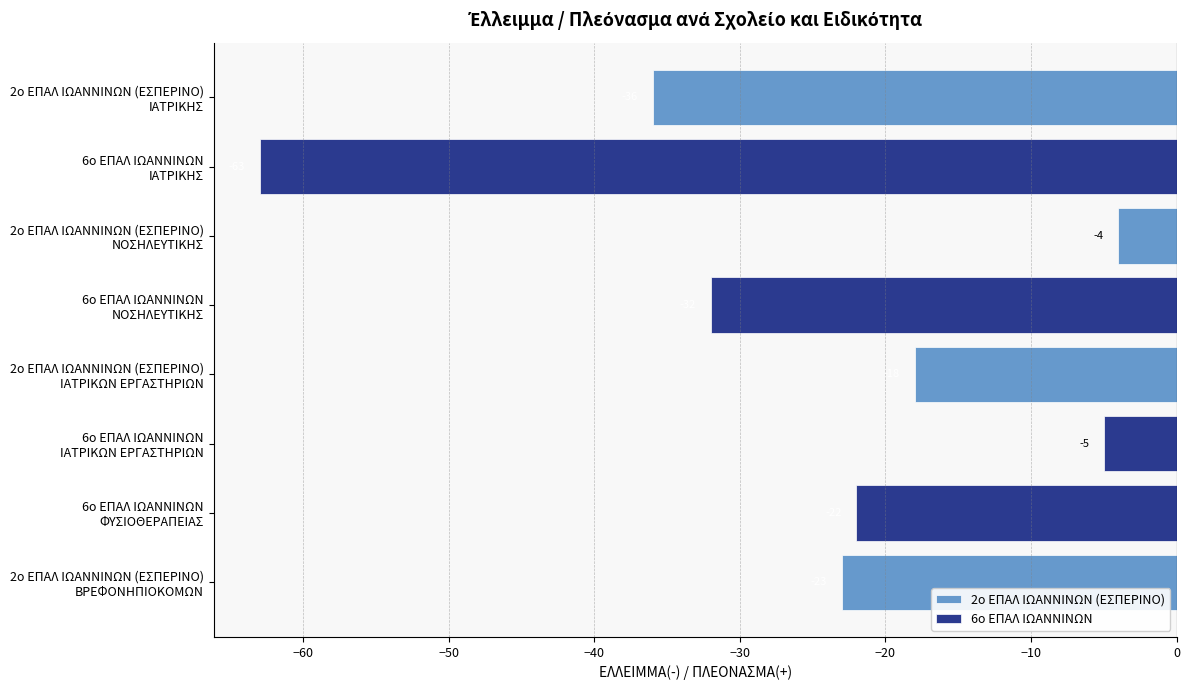

How many 2ο ΕΠΑΛ ΙΩΑΝΝΙΝΩΝ (ΕΣΠΕΡΙΝΟ) values are between -23 and -4?

3